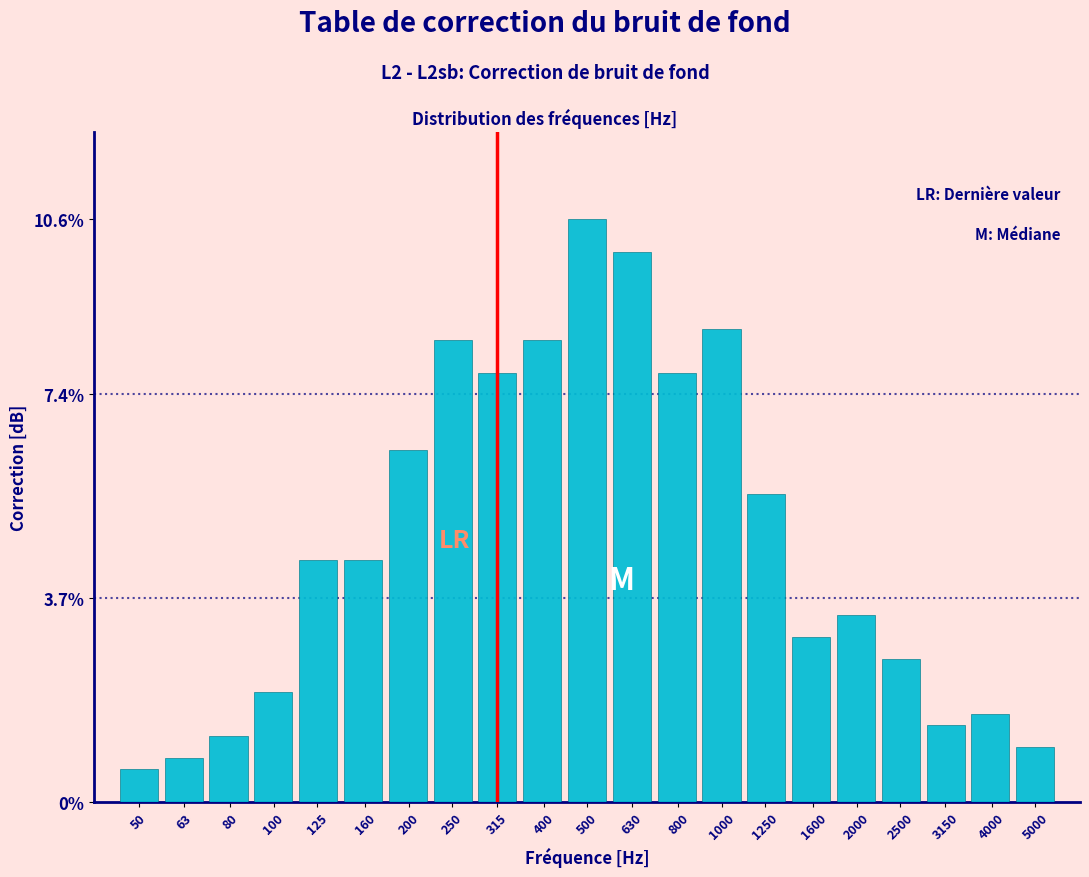

Reading left to right, what are all the values shown in this chart?

0.6	0.8	1.2	2.0	4.4	4.4	6.4	8.4	7.8	8.4	10.6	10.0	7.8	8.6	5.6	3.0	3.4	2.6	1.4	1.6	1.0